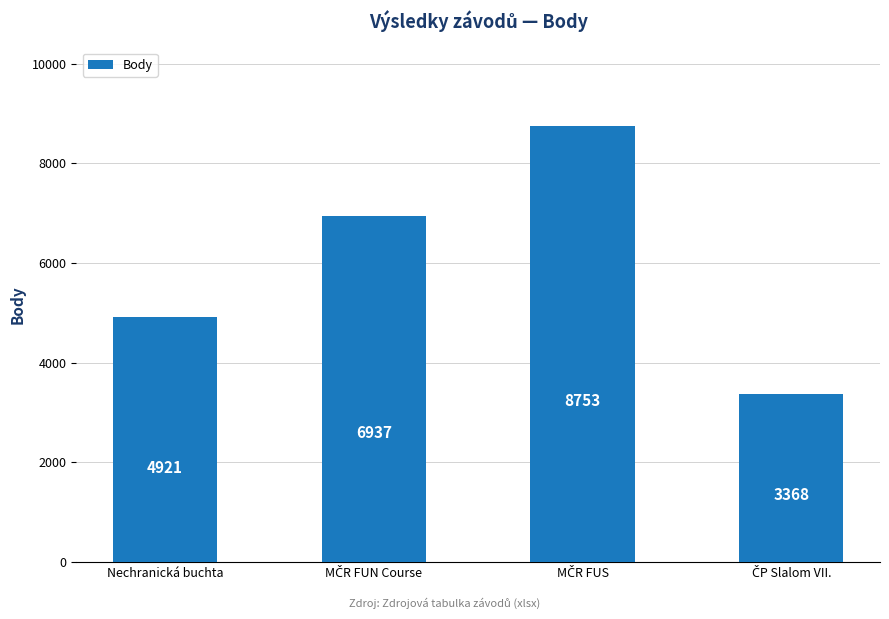

Reading right to left, list all the values displayed in this chart.

3368	8753	6937	4921